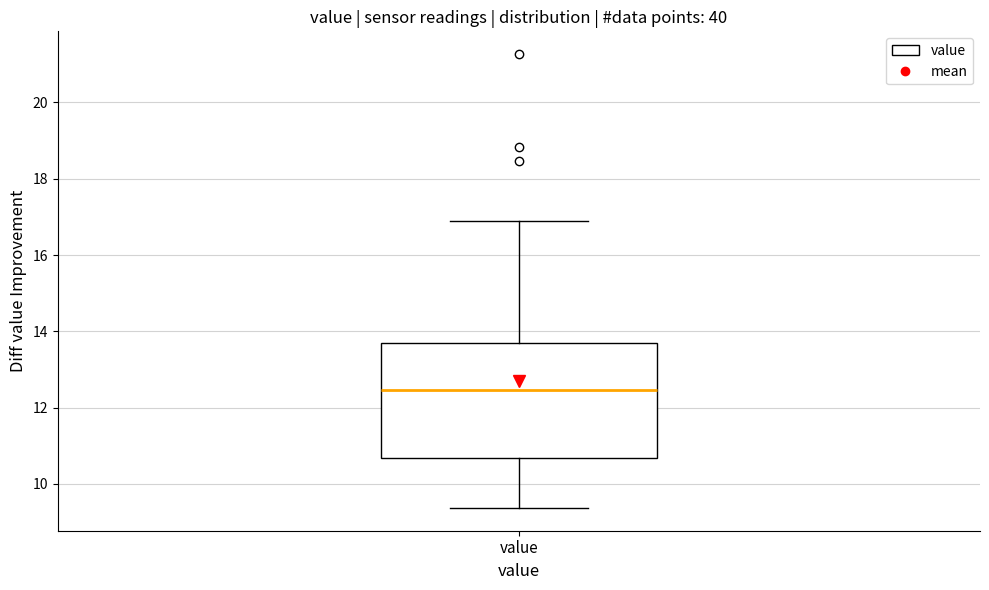

Transcribe this box plot: give where the median line is, the range the box spans, and where the two whiskers end, as read against the y-axis. The values are not printed on the chart, so give them approximately, as read against the axis.

median 12.4, box 10.6 to 13.8, whiskers 9.4 to 17.0